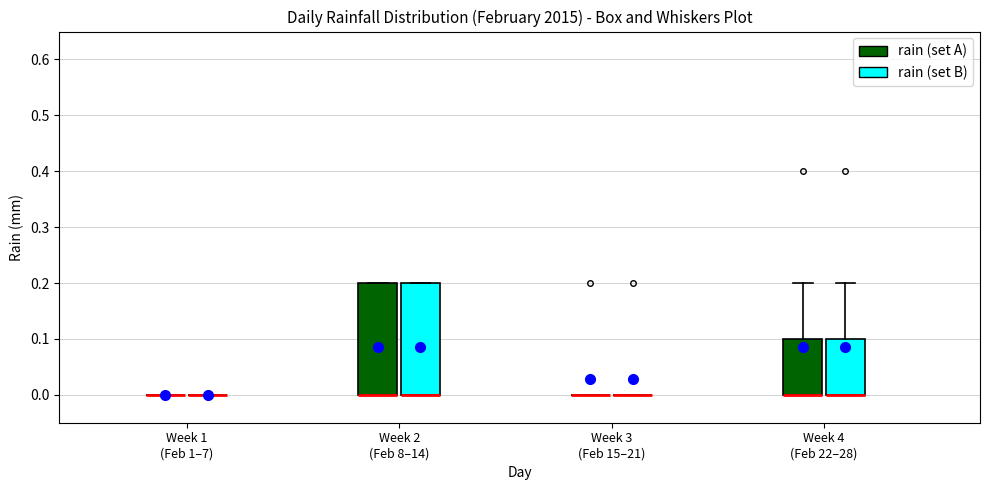

Where is the upper edge of the box for Week 2 (Feb 8–14) (rain (set B)) on the y-axis? The values are not printed on the chart, so give them approximately, as read against the axis.

0.2